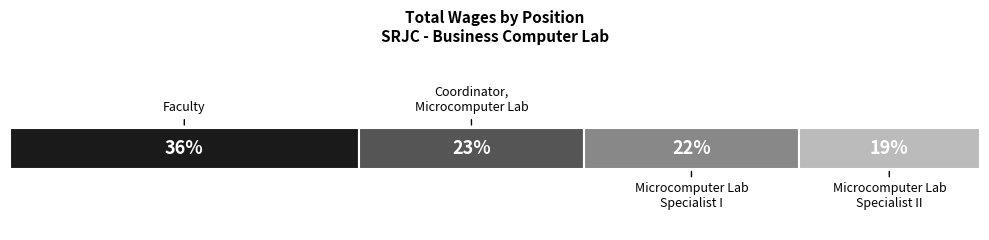

The value at Coordinator, Microcomputer Lab is 15271. True or false?

False